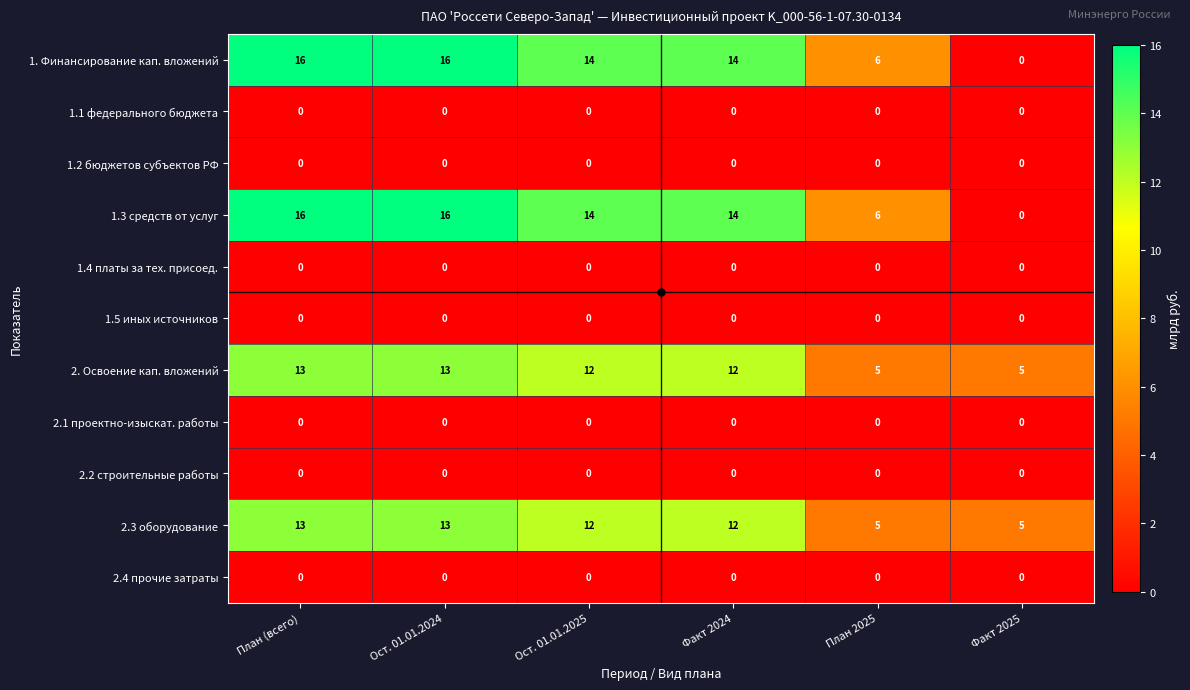

Where does the 2.3 оборудование series first go above 12?

План (всего)